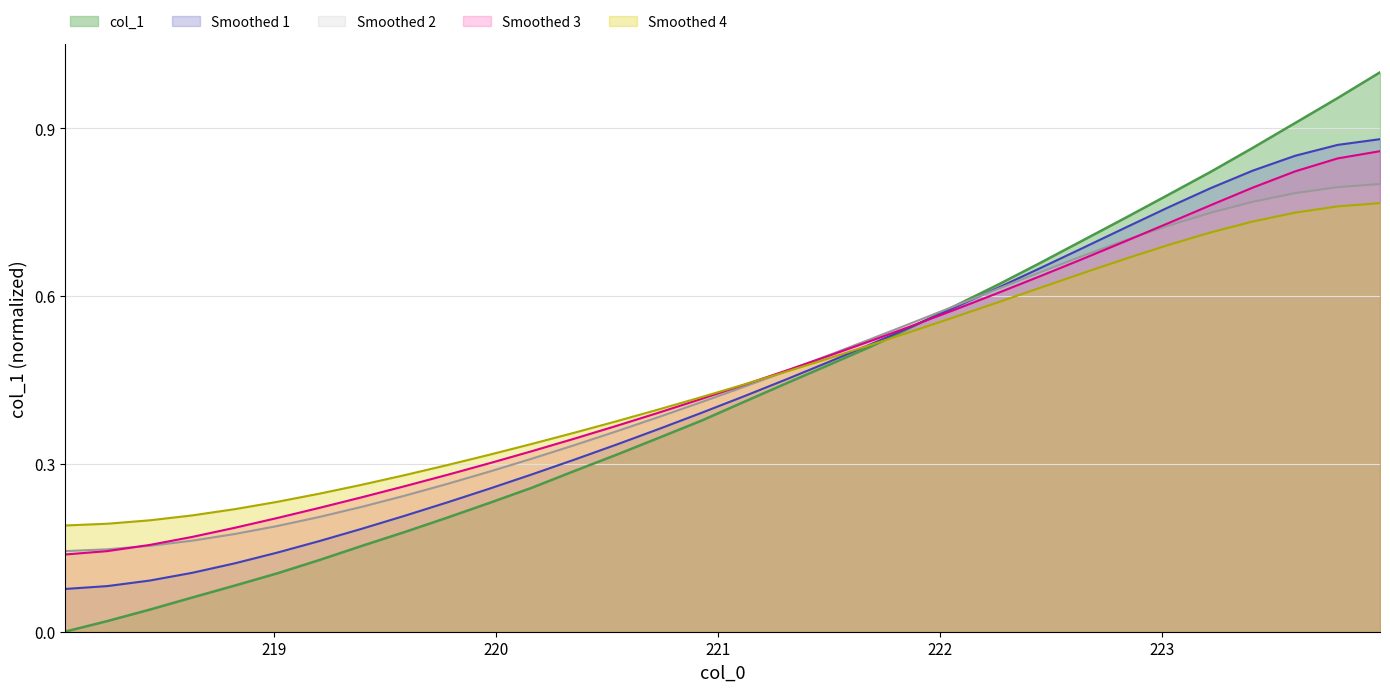

At which category does the chart reach its minimum across all series?

218.0596